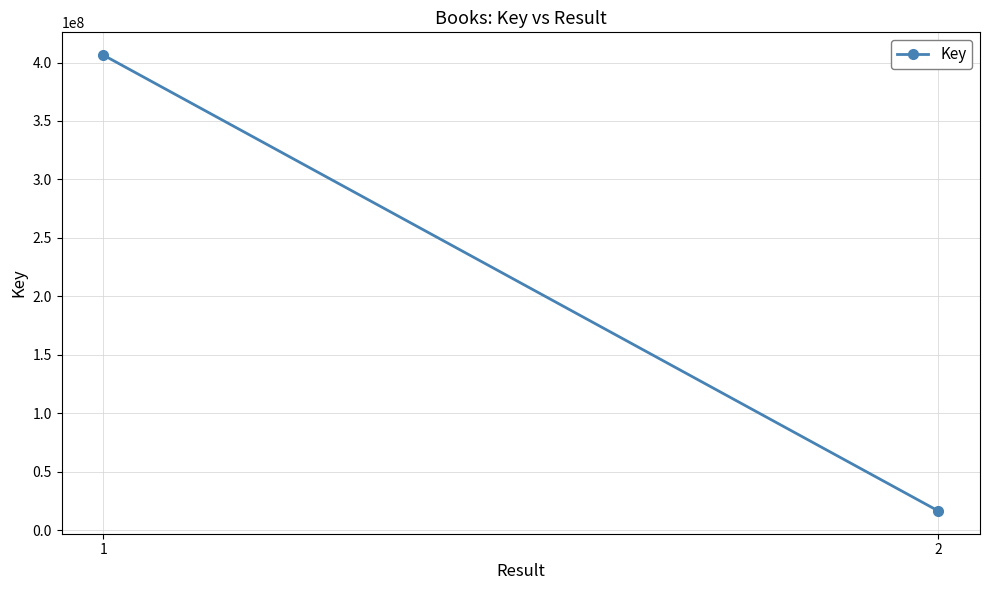

What is the greatest value displayed?

406316785